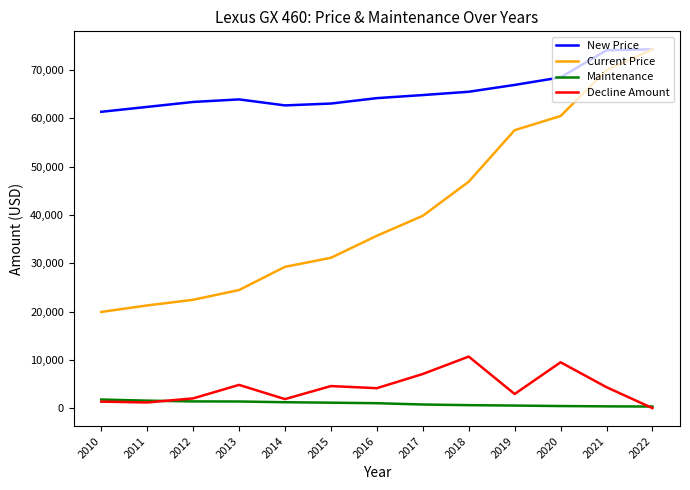

What is the lowest value of the Current Price series?

19922